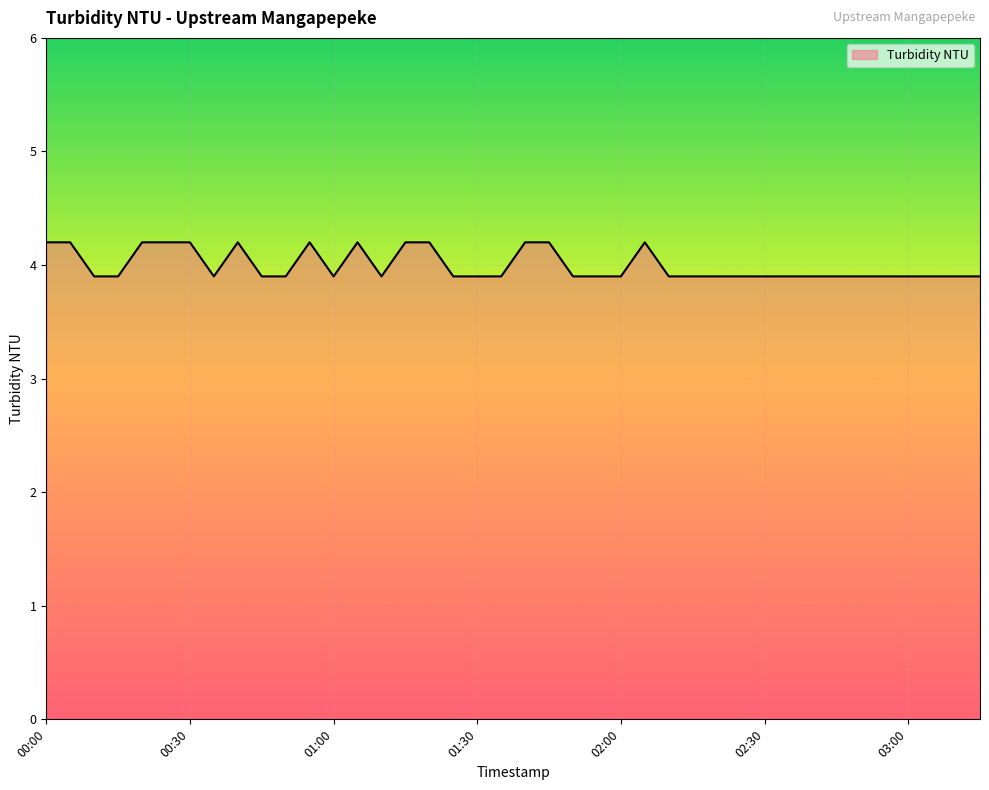

What is the smallest value displayed?

3.9